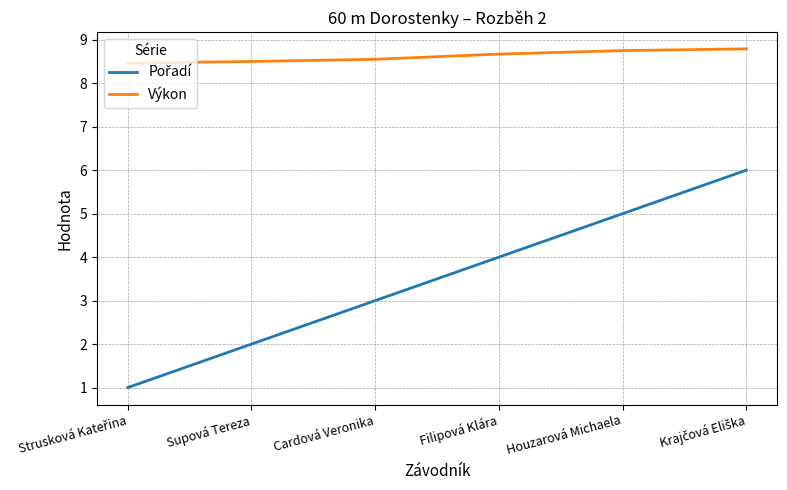

What is the total value across all series at Filipová Klára?

12.7